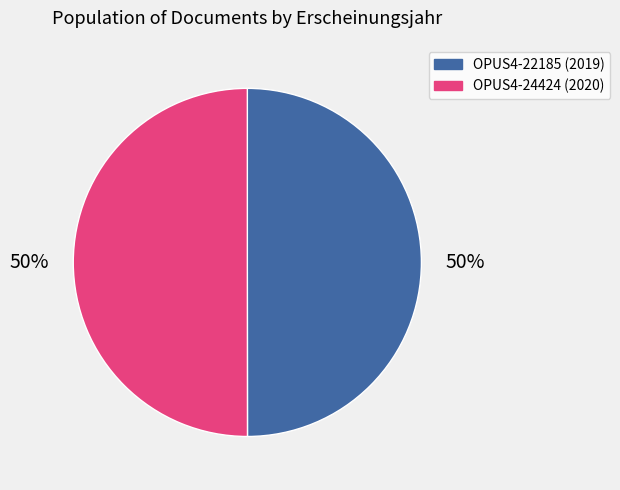

To the nearest percent, what is the combined percentage of OPUS4-24424 and OPUS4-22185?

100%